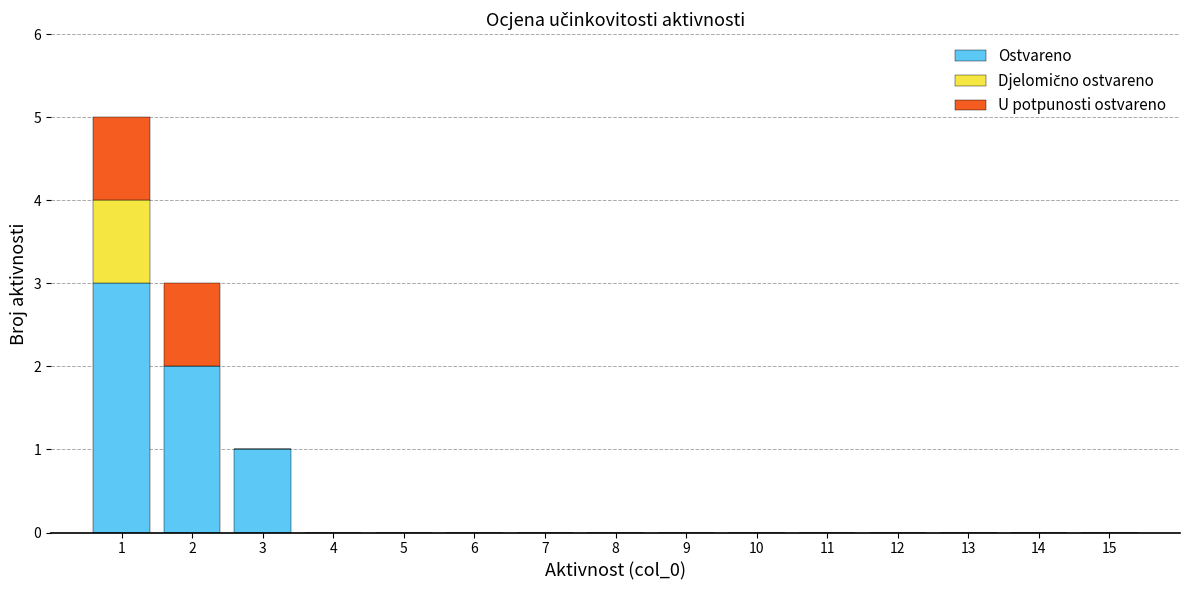

What is the maximum value for Ostvareno?

3